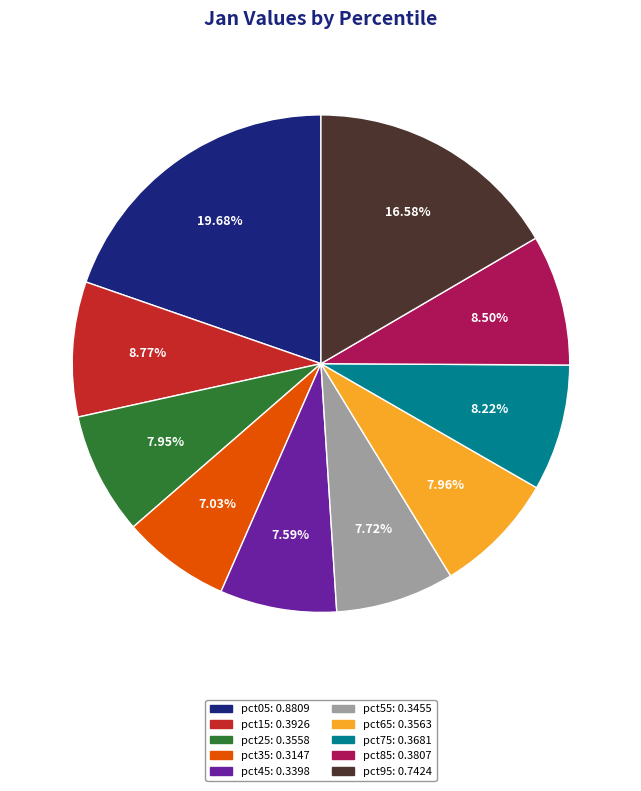

How many segments does this pie chart have?

10